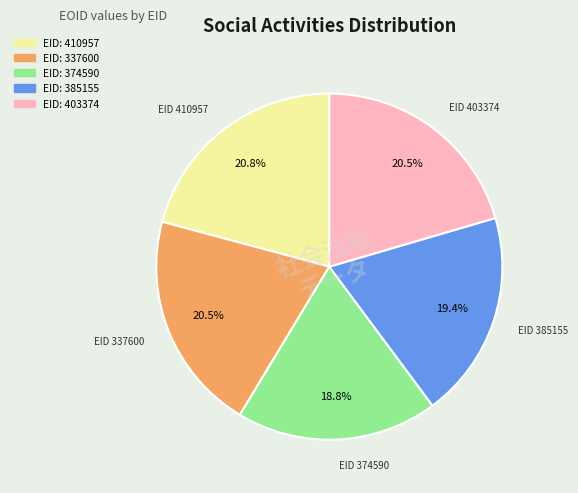

Does any single category account for the majority?

No